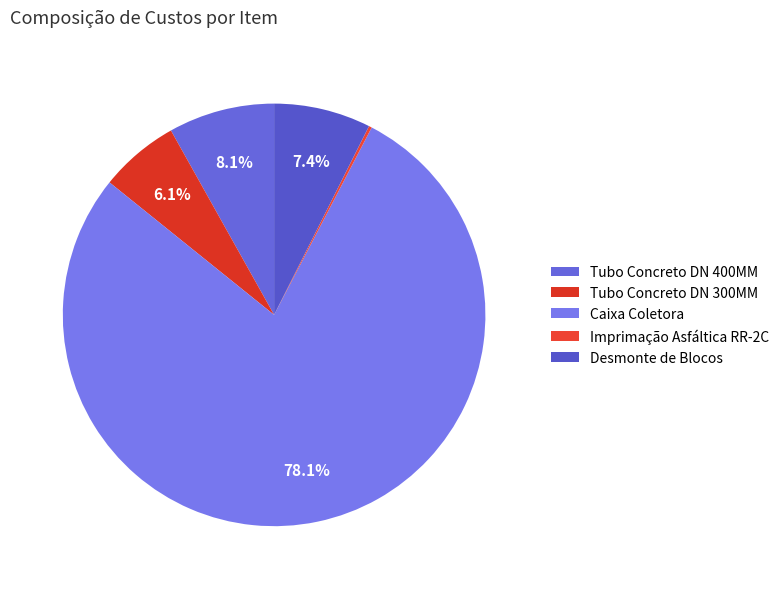

To the nearest percent, what is the difference between the largest and smallest slice percentages?

78%